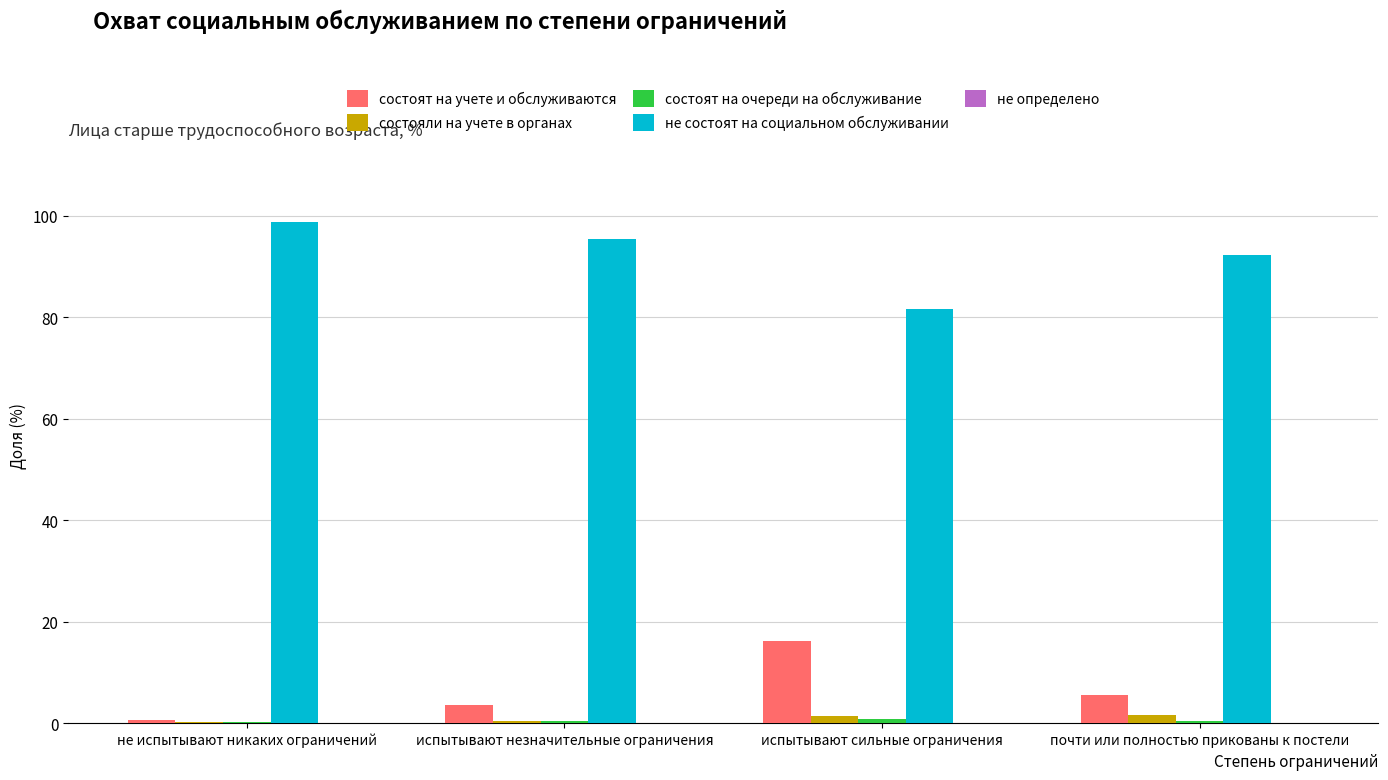

What is the approximate value of не состоят на социальном обслуживании at не испытывают никаких ограничений?

98.8